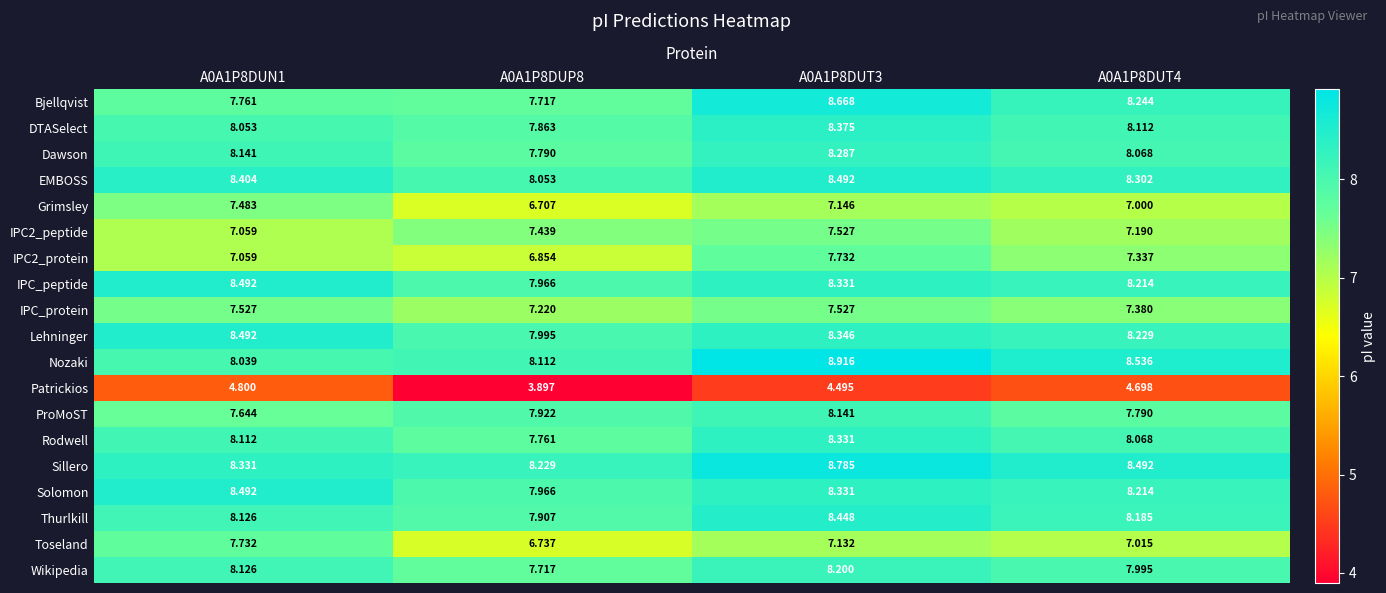

Which series changed the most between A0A1P8DUN1 and A0A1P8DUP8?

Toseland